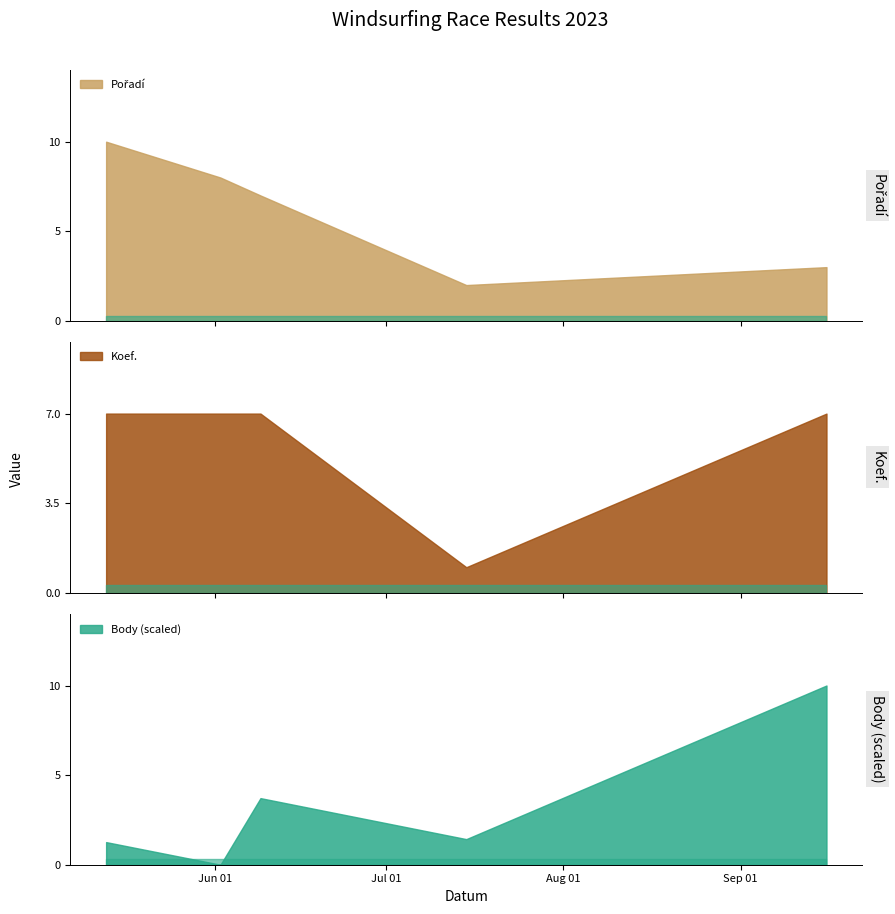

Reading left to right, what are all the values shown in this chart?

Pořadí: 10	8	7	2	3
Koef.: 7	7	7	1	7
Body: 707	0	2081	800	5600